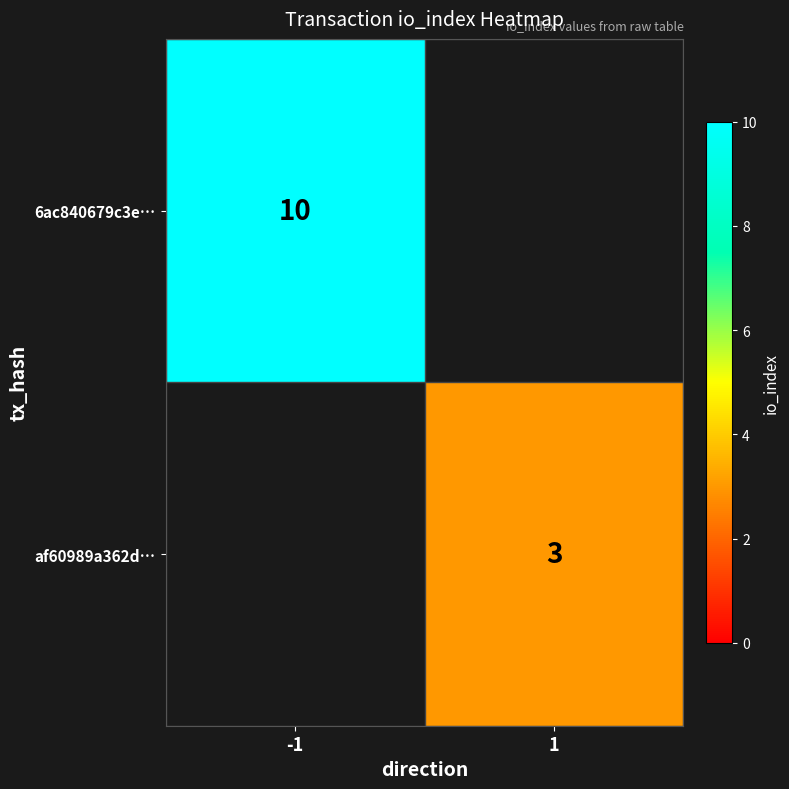

How many series are shown in this chart?

2